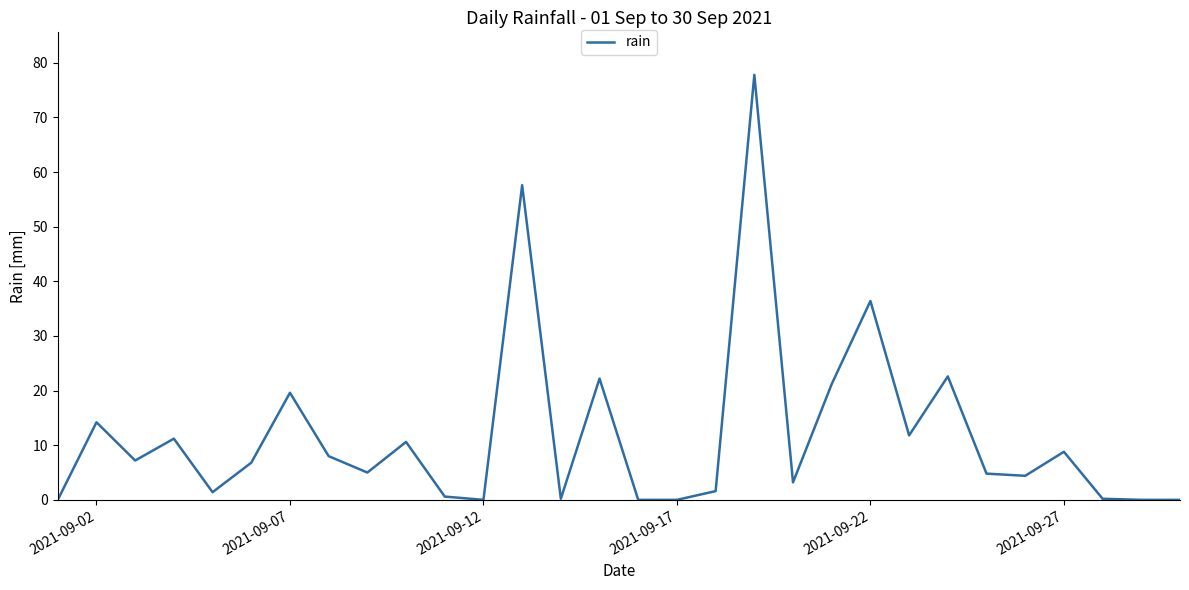

What is the maximum value shown in the chart?

77.8